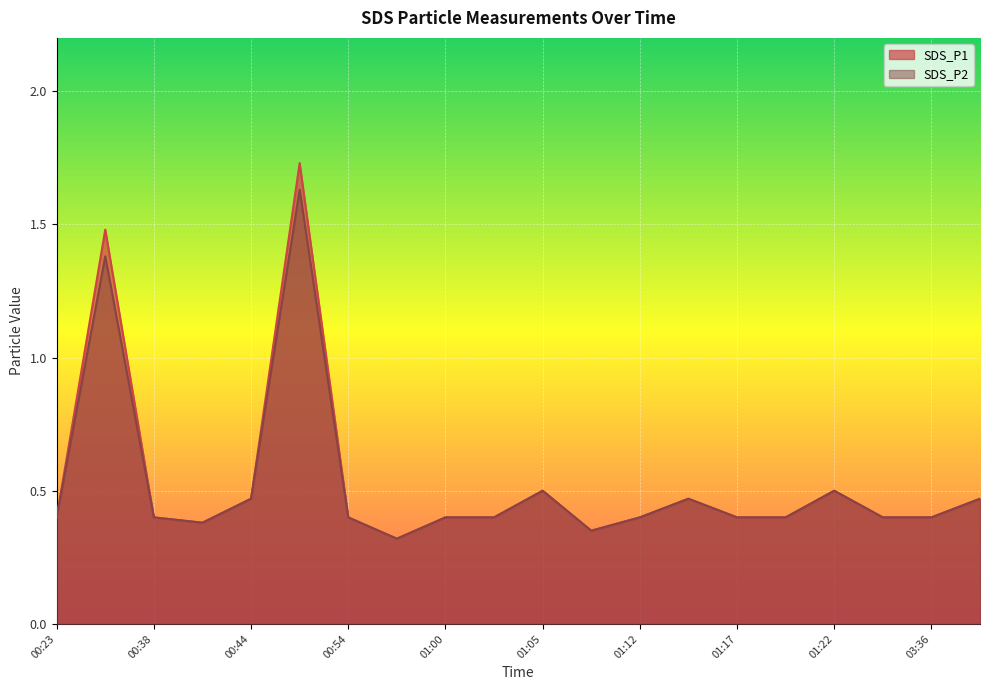

What are all the series names shown in the legend?

SDS_P1, SDS_P2